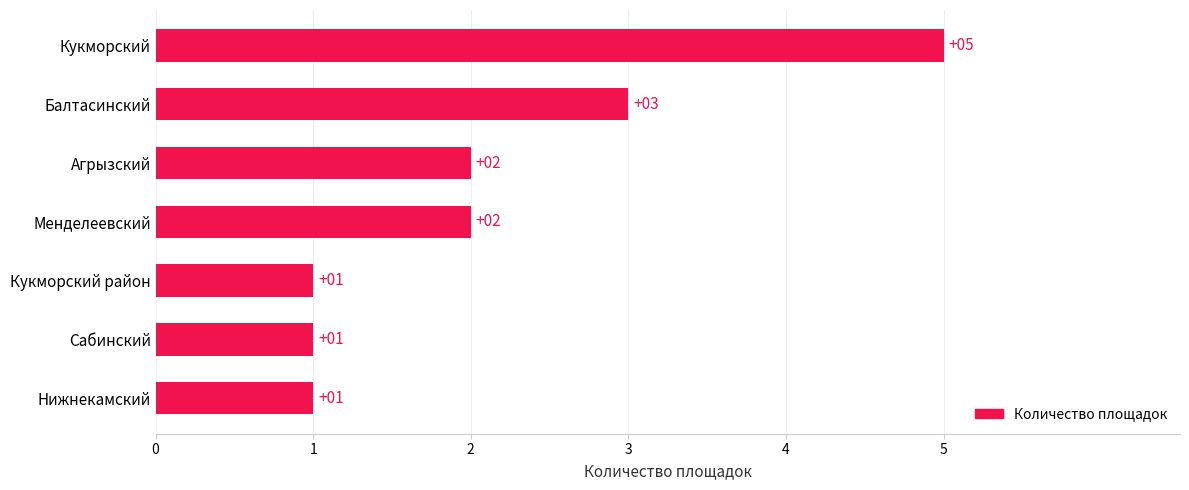

What is the greatest value displayed?

5